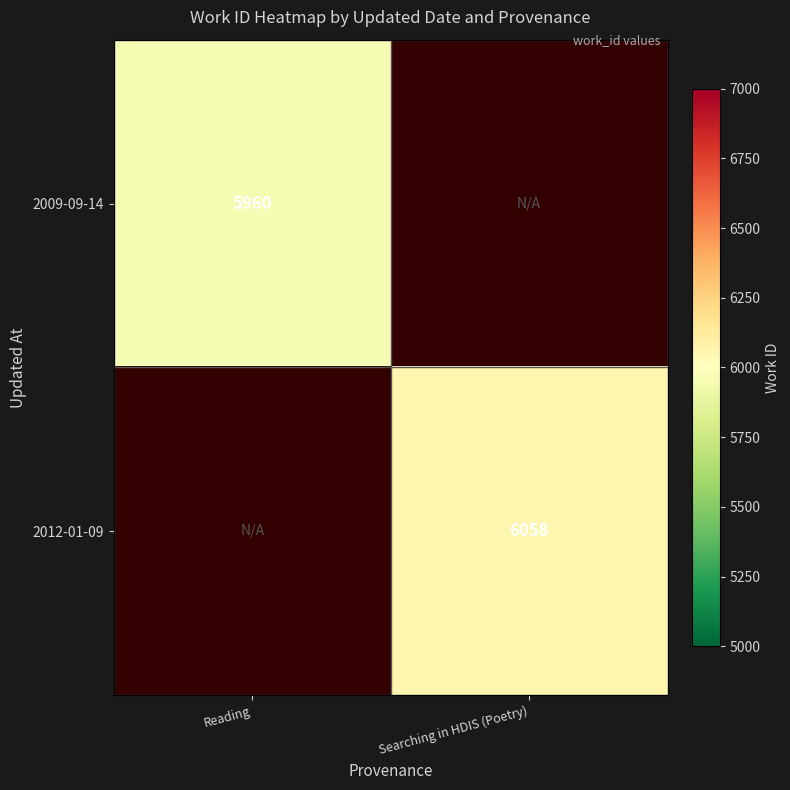

Is the value of 2012-01-09 at Searching in HDIS (Poetry) greater than the value of 2009-09-14 at Reading?

Yes